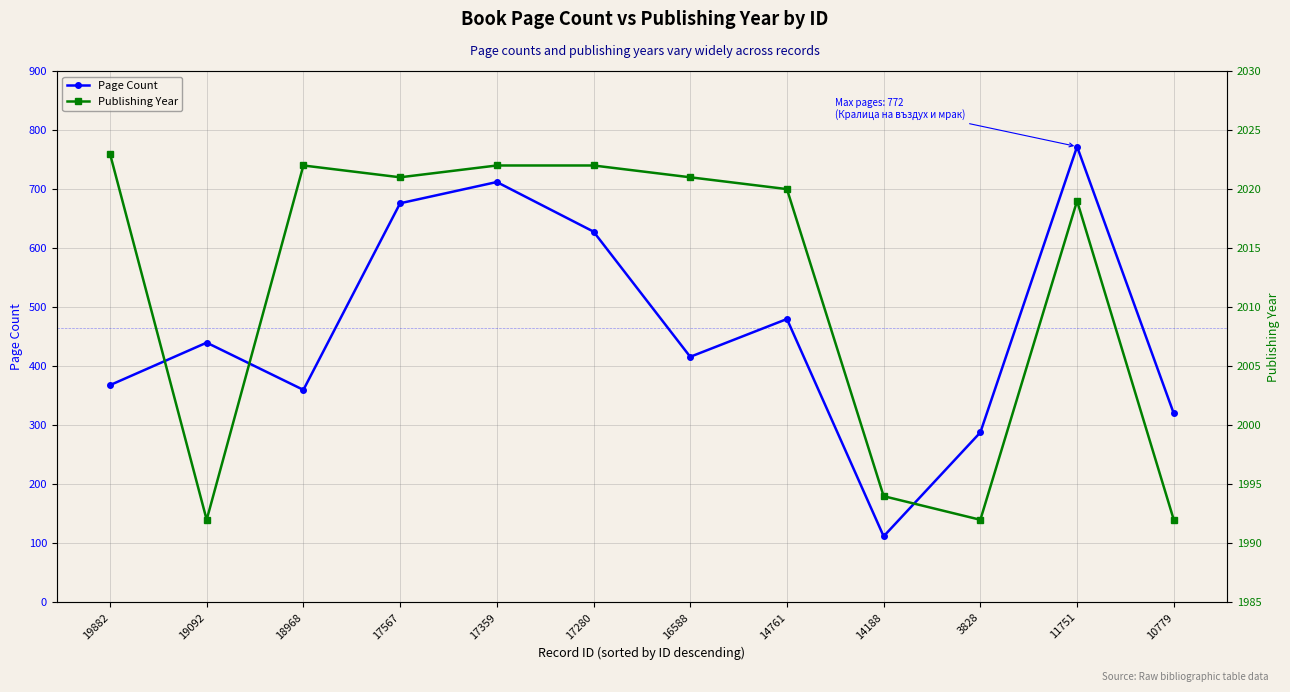

At which category is the sum across all series the highest?

11751